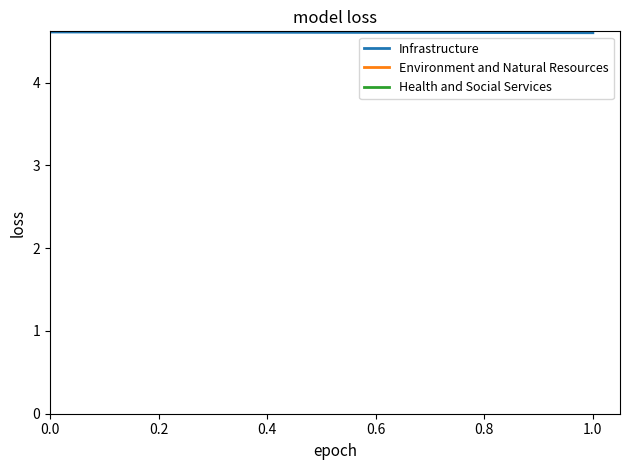

How many lines are shown in the chart?

1